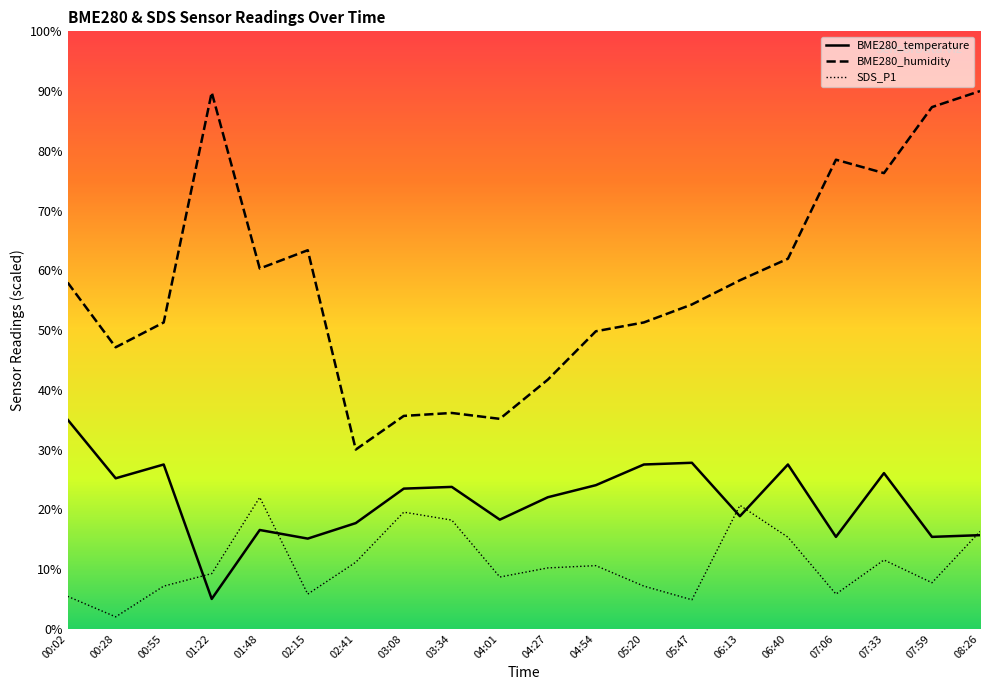

List the series in order of their overall mean, highest first.

BME280_humidity, BME280_temperature, SDS_P1